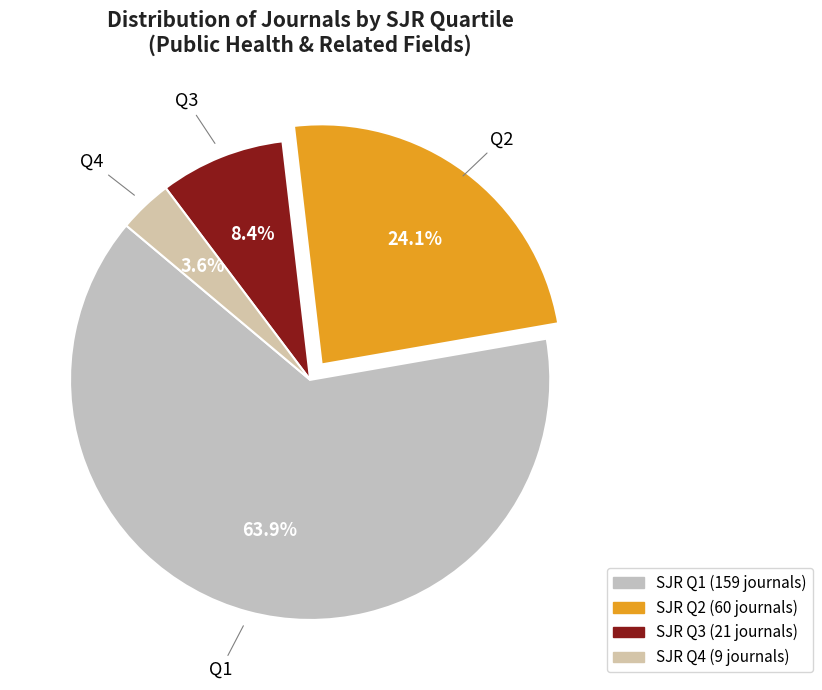

What is the smallest slice in the pie chart?

Q4